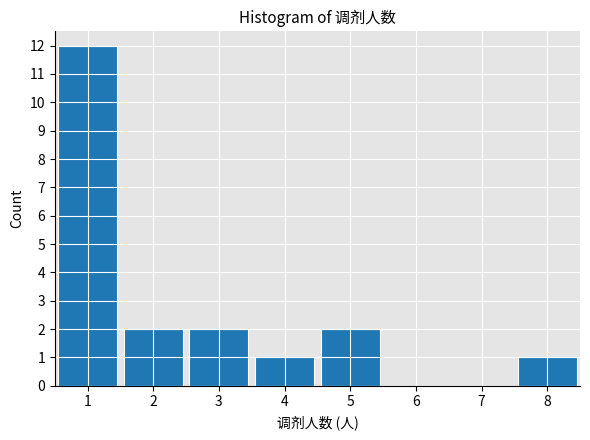

Reading left to right, list every bar in this chart as the range it spans on the x-axis followed by its height. The values are not printed on the chart, so give them approximately, as read against the axis.

0.5 to 1.5: 12
1.5 to 2.5: 2
2.5 to 3.5: 2
3.5 to 4.5: 1
4.5 to 5.5: 2
5.5 to 6.5: 0
6.5 to 7.5: 0
7.5 to 8.5: 1